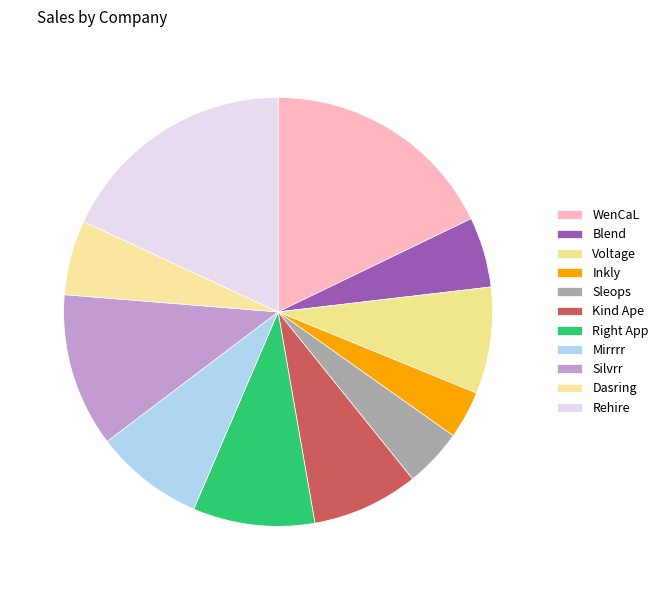

Does any single category account for the majority?

No